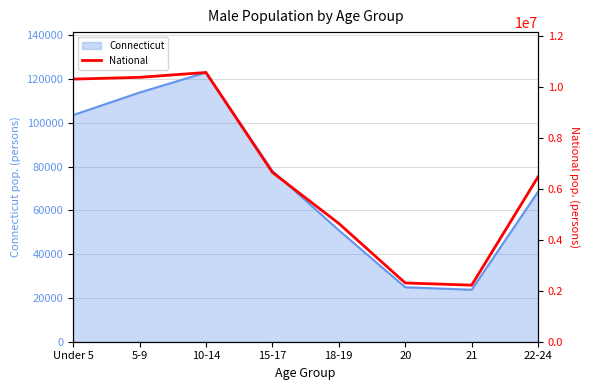

Where is Connecticut nearest to the value 73334?

15-17